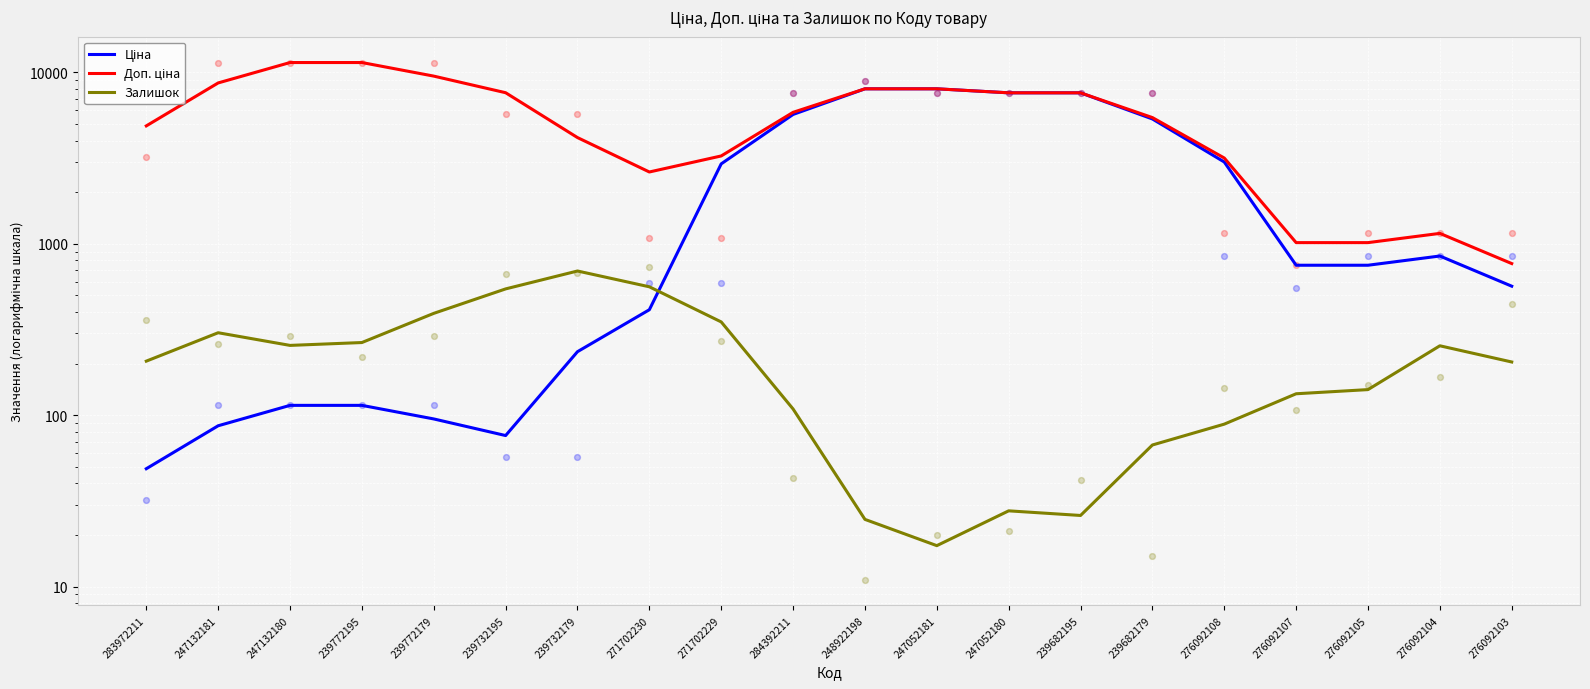

What are all the series names shown in the legend?

Ціна, Доп. ціна, Залишок